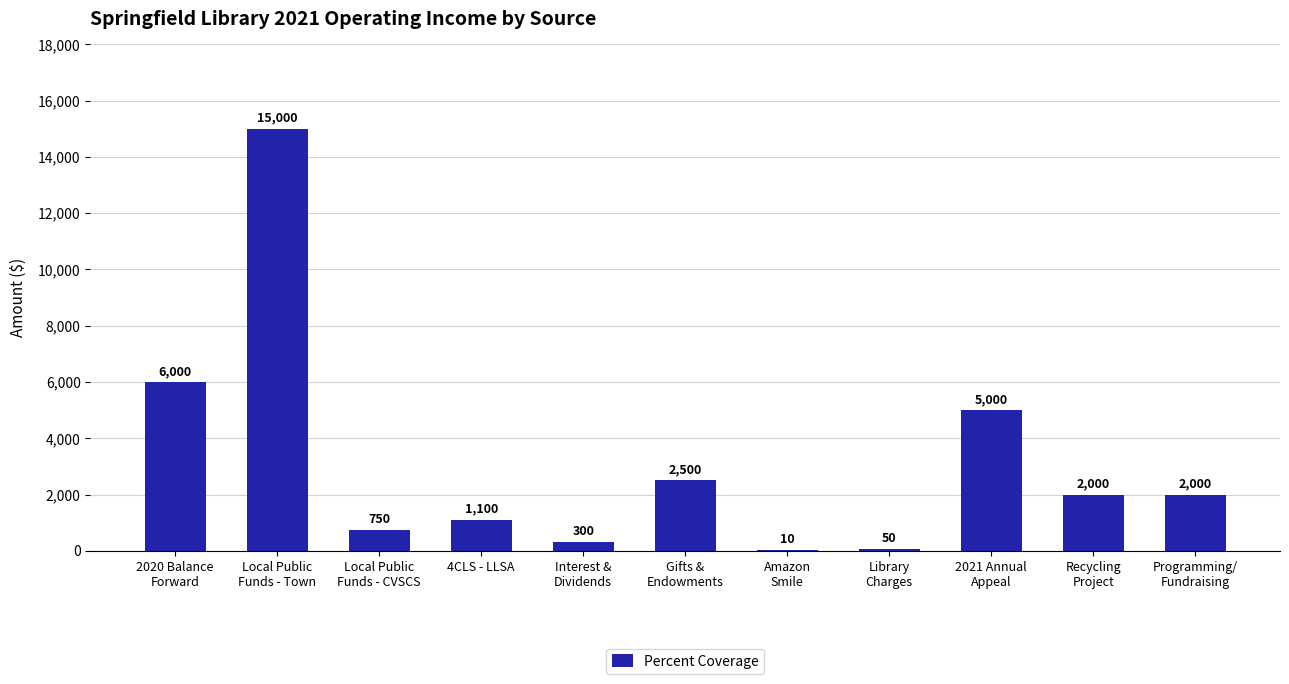

What is the maximum value shown in the chart?

15000